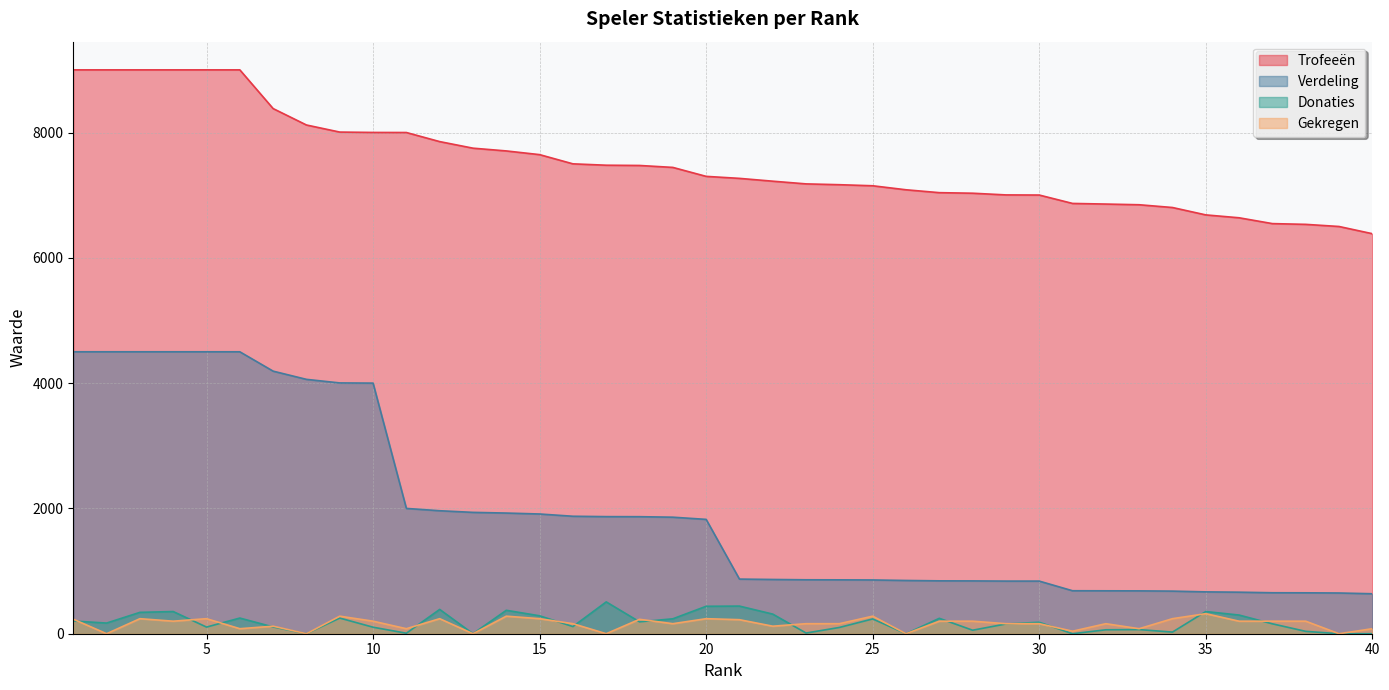

Which series has the largest total across all categories?

Trofeeën